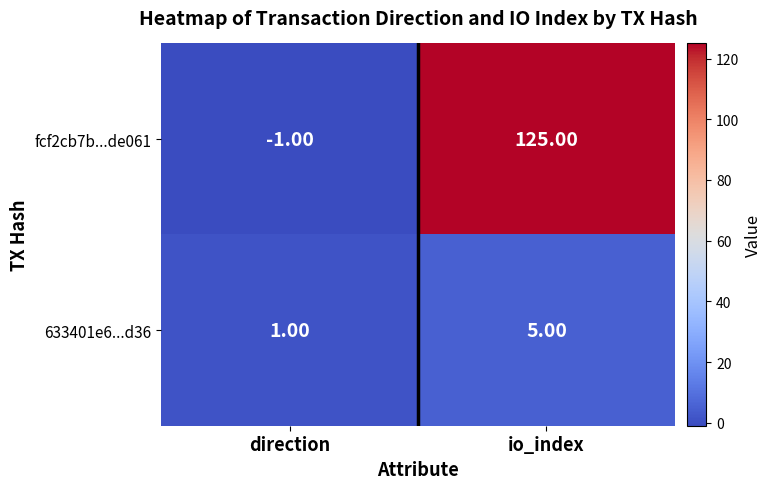

Which category has the lowest value in the 633401e6...d36 series?

direction